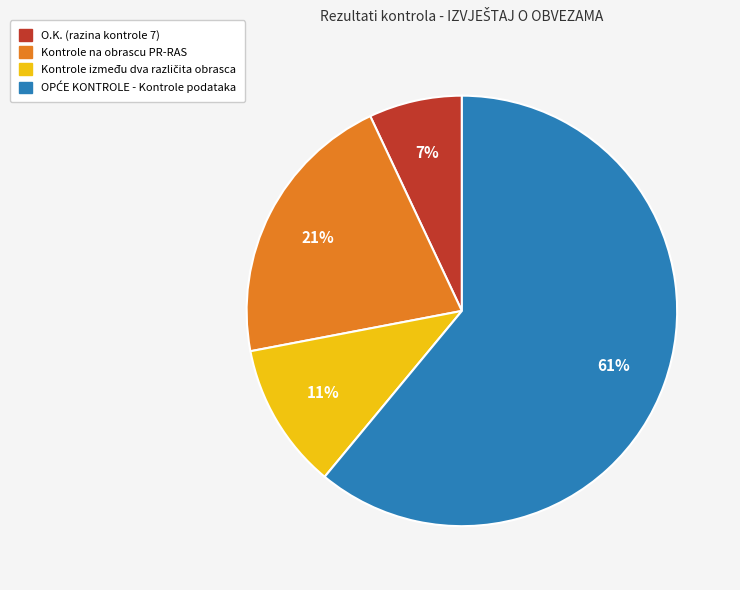

Is there any slice that represents more than half of the pie?

Yes